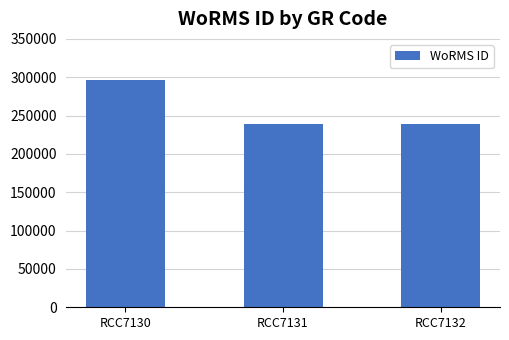

What is the greatest value displayed?

295864